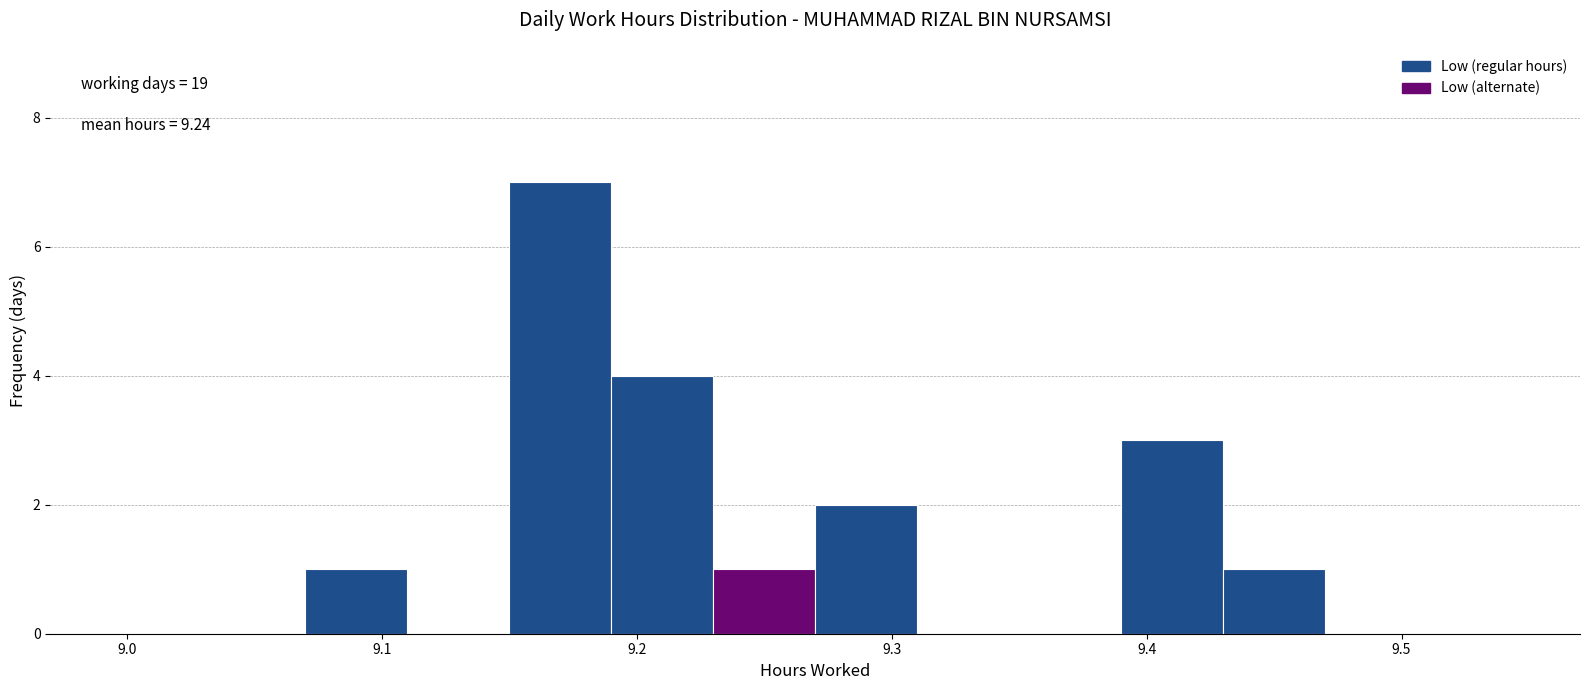

Which range on the x-axis has the tallest bar?

9.15 to 9.19